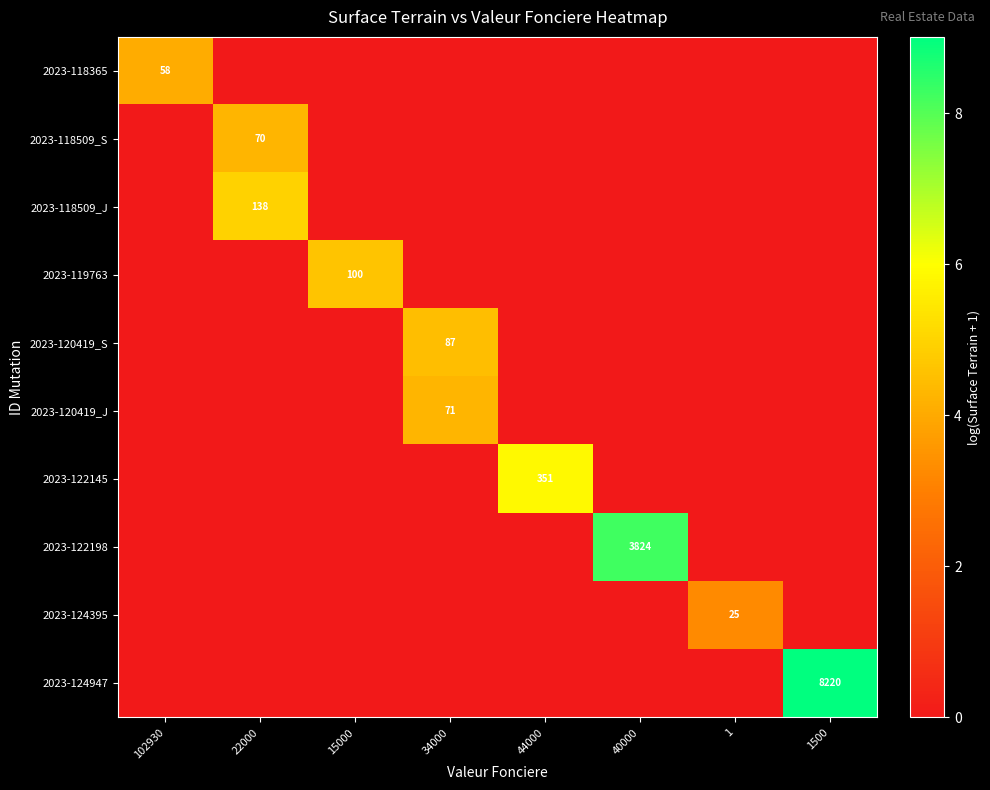

Is it true that 2023-118509_S equals 70 at 22000?

True